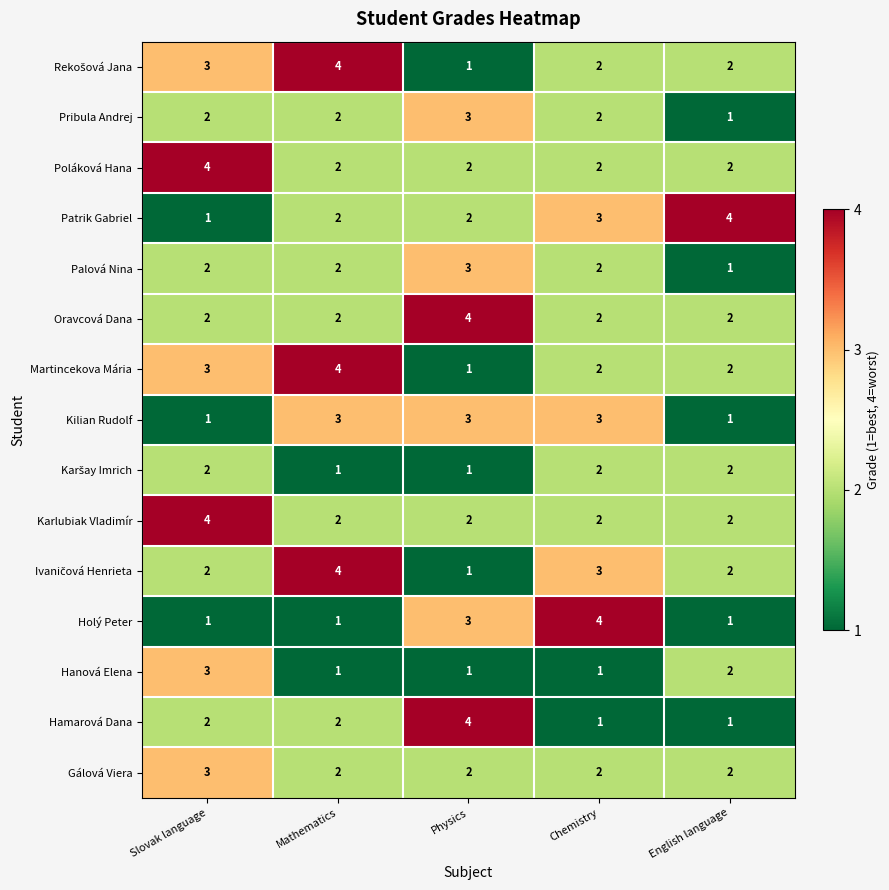

How many Oravcová Dana values are between 2 and 3?

4